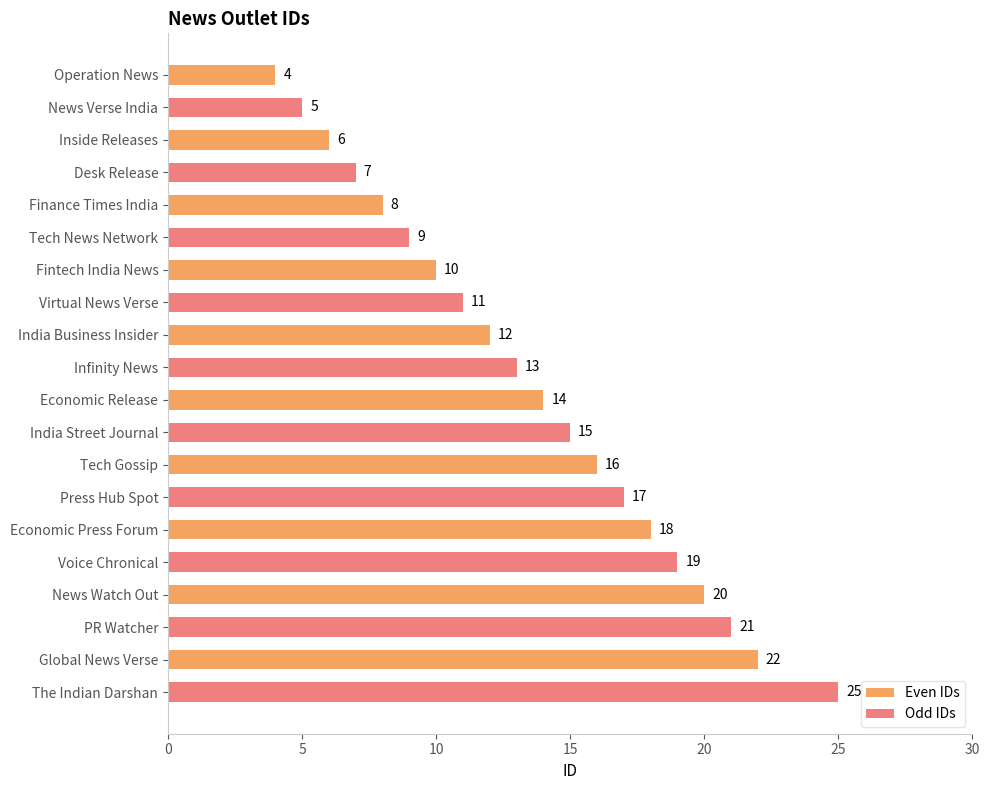

True or false: Odd IDs has a value of 7 at Inside Releases.

True